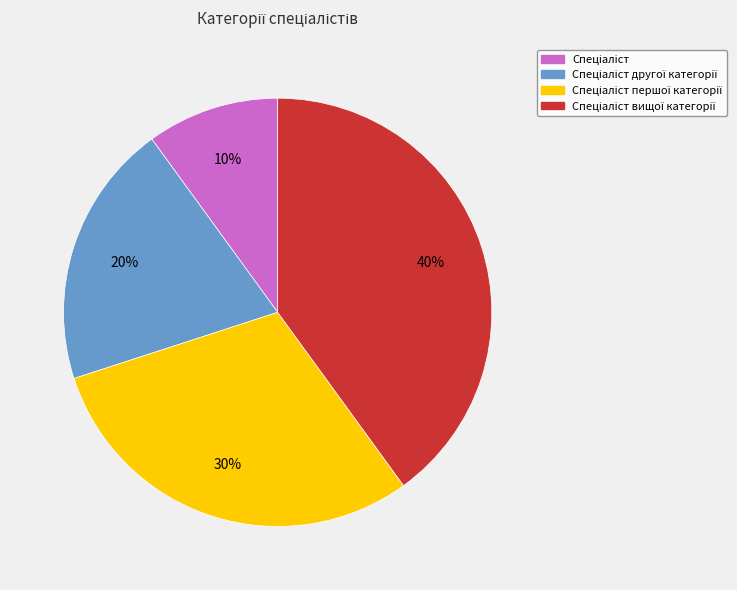

Is there a majority slice in this chart?

No